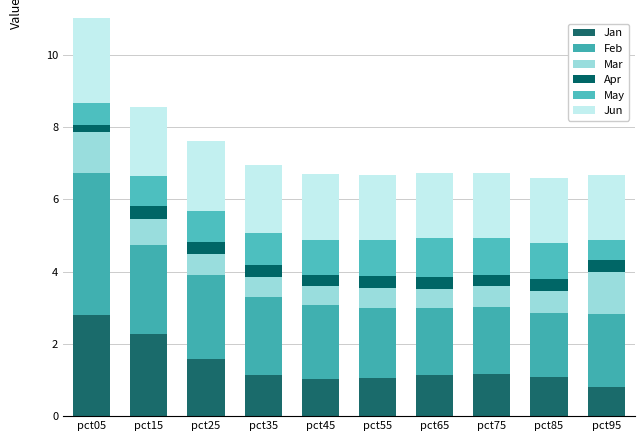

Which has a higher value, pct35 or pct05?

pct05